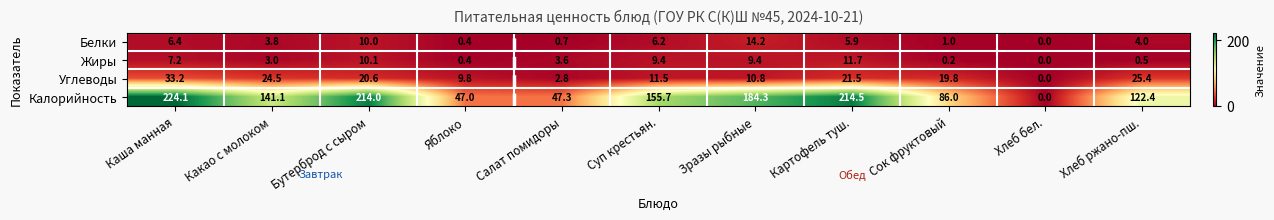

What value does the Жиры series have at Хлеб ржано-пш.?

0.5